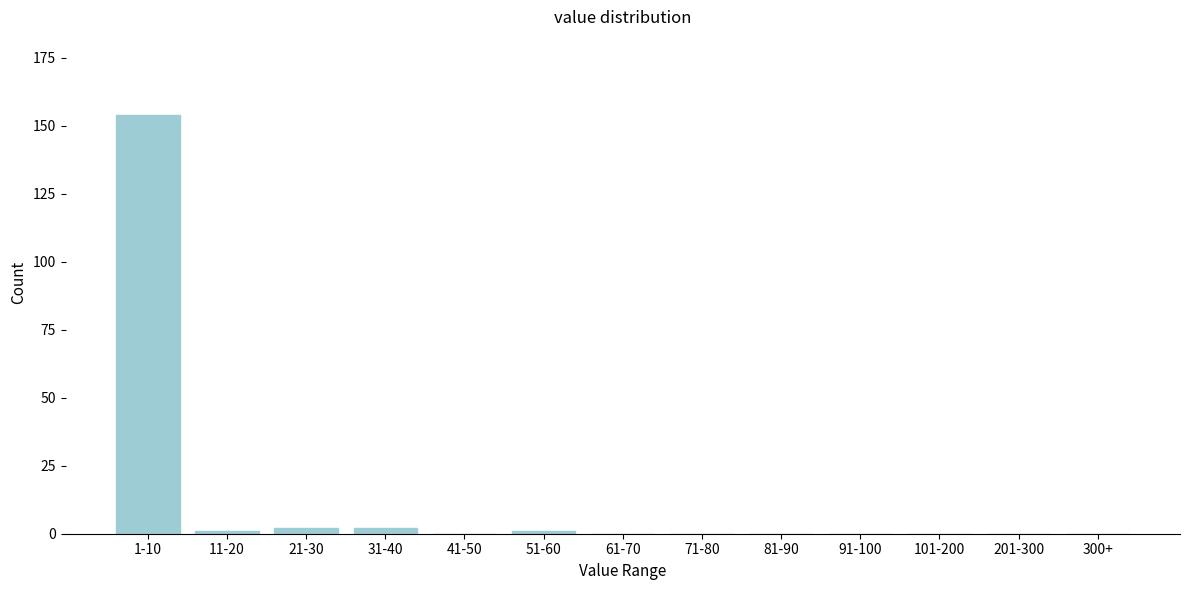

Reading left to right, what are all the values shown in this chart?

1-10=154	11-20=1	21-30=2	31-40=2	41-50=0	51-60=1	61-70=0	71-80=0	81-90=0	91-100=0	101-200=0	201-300=0	300+=0